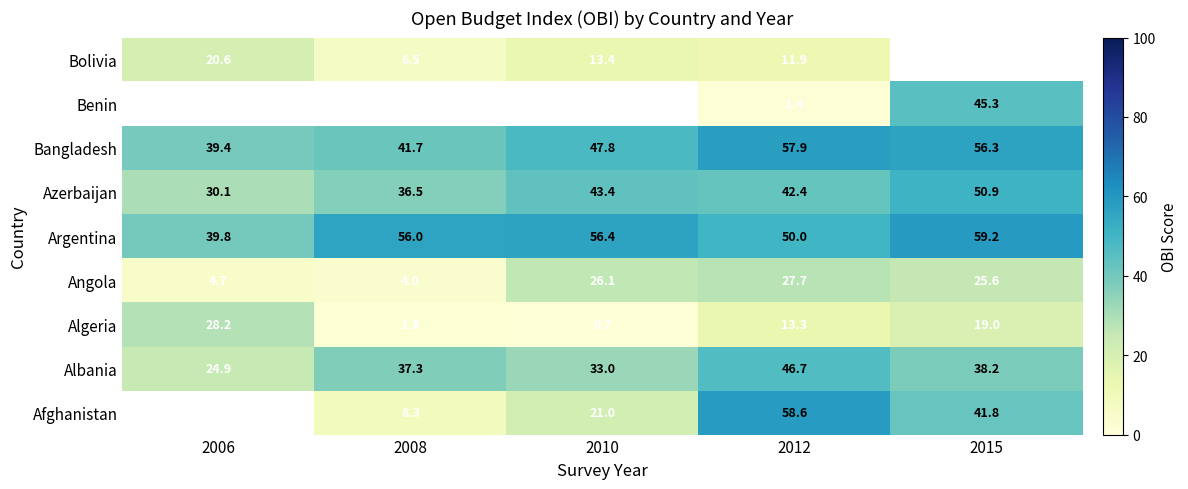

The Bangladesh series shows 39.4 at 2006. True or false?

True